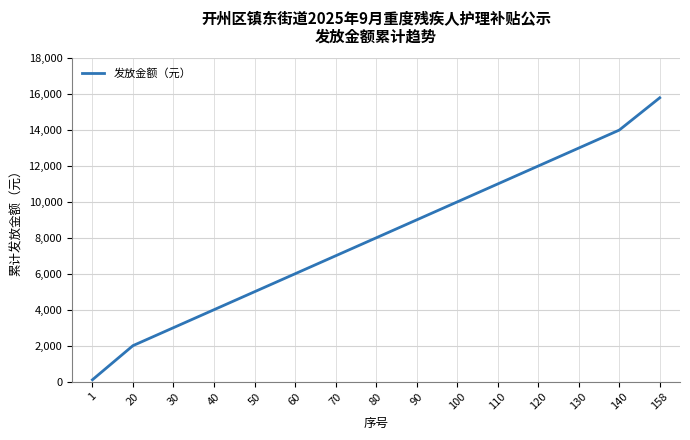

Rank the categories by value from lowest to highest.

1, 20, 30, 40, 50, 60, 70, 80, 90, 100, 110, 120, 130, 140, 158